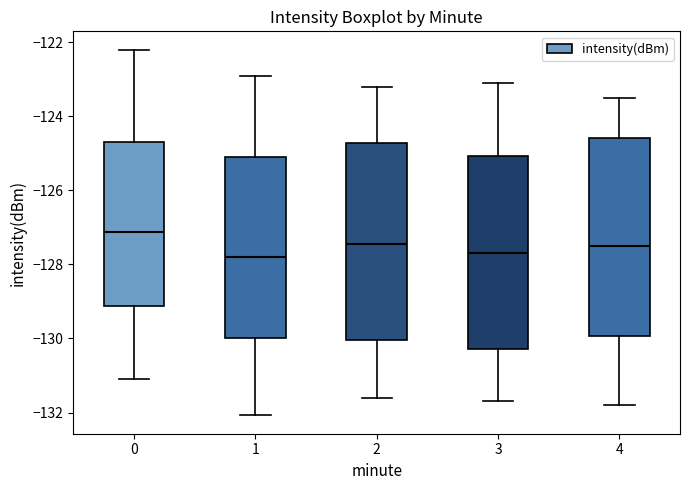

Where does the median line of the box at x = 3 sit on the y-axis? The values are not printed on the chart, so give them approximately, as read against the axis.

-127.6